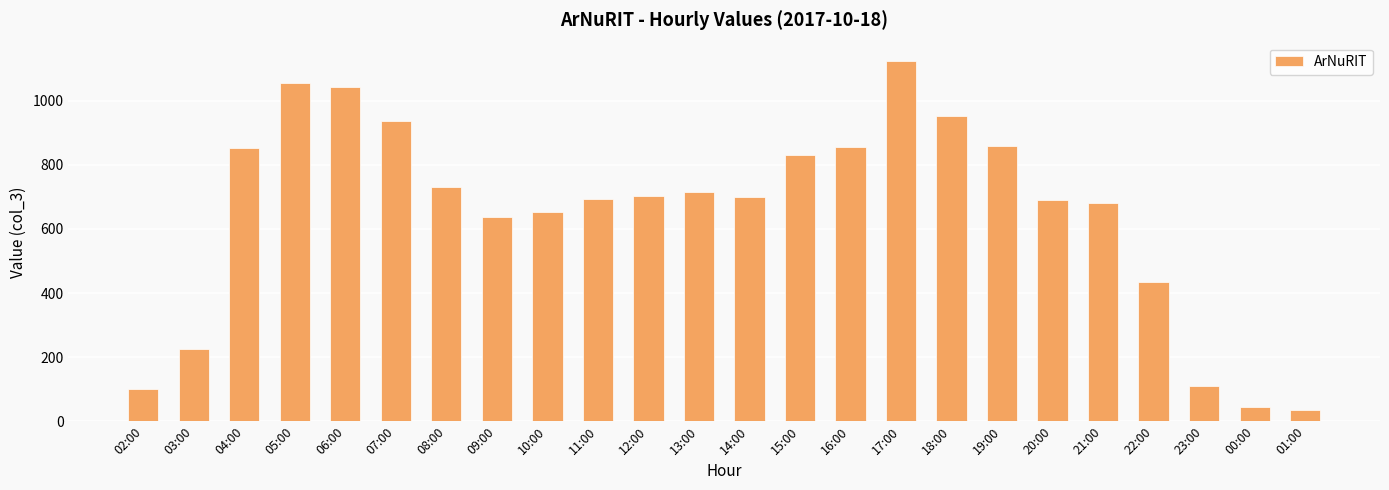

What is the change in value from 16:00 to 00:00?

-813